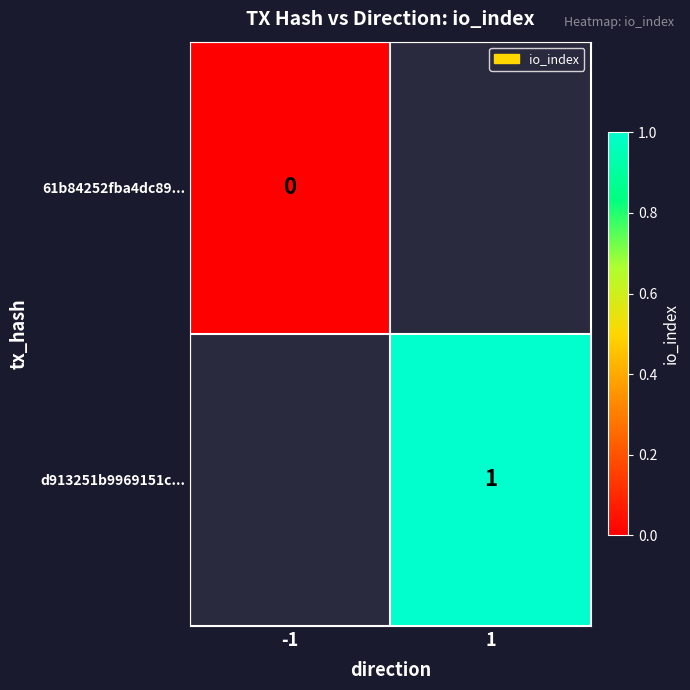

Is it true that d913251b9969151c... equals 0 at 1?

False